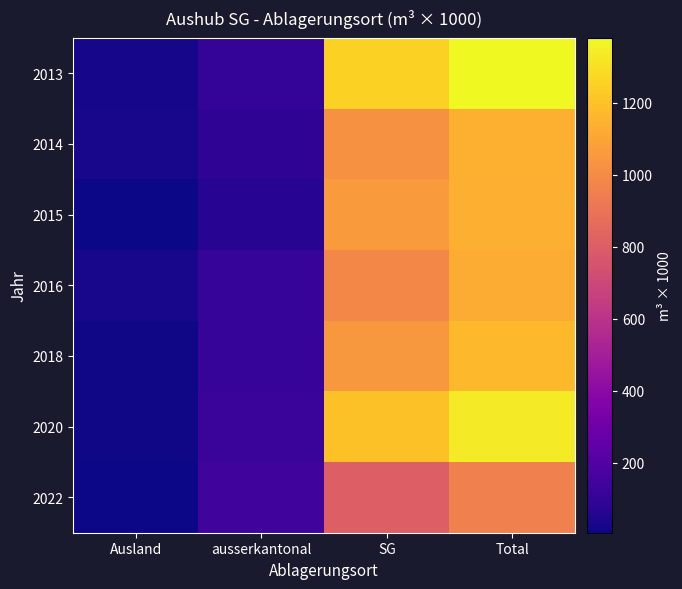

What is the difference between the highest and lowest values at Ausland?

23.7